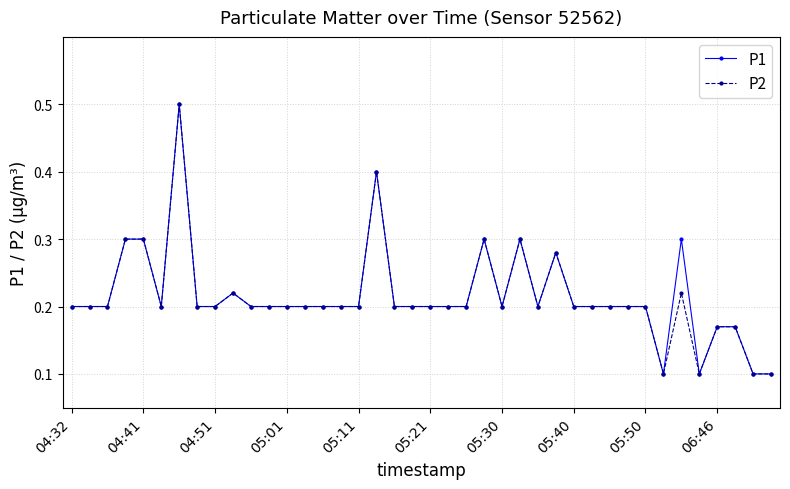

How many P1 values are between 0 and 1?

40